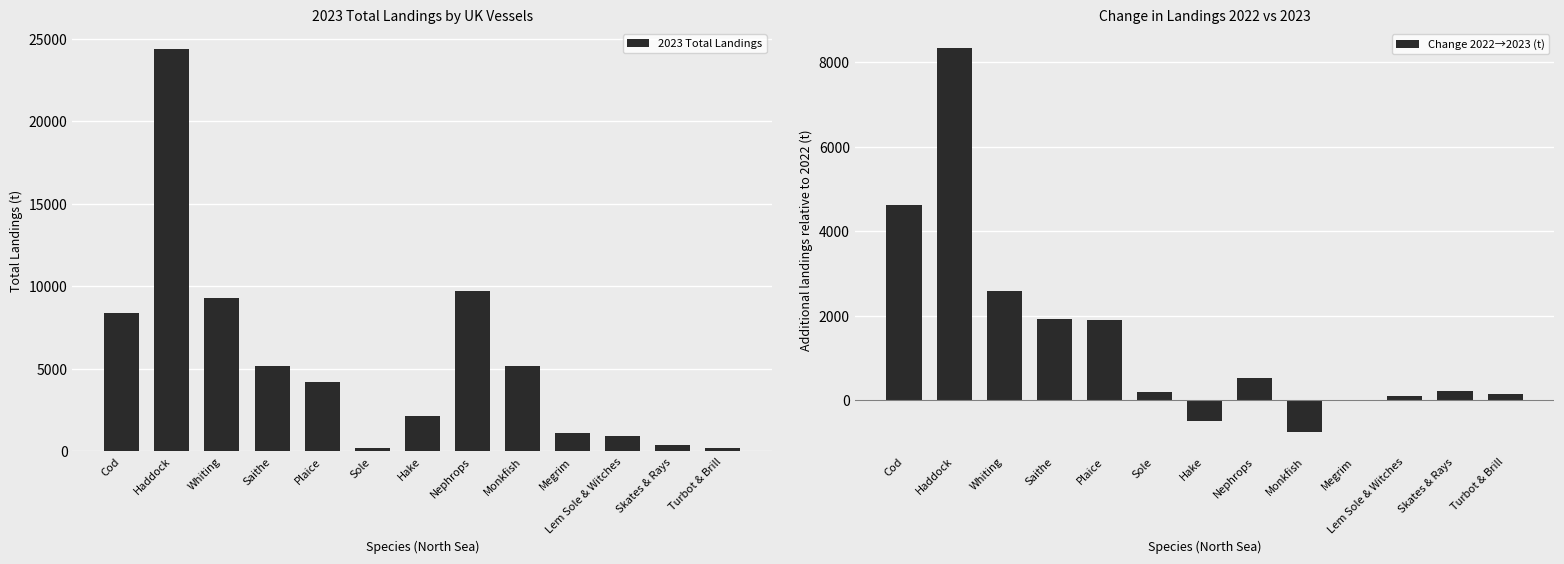

Which series has the largest total across all categories?

2023 Total Landings